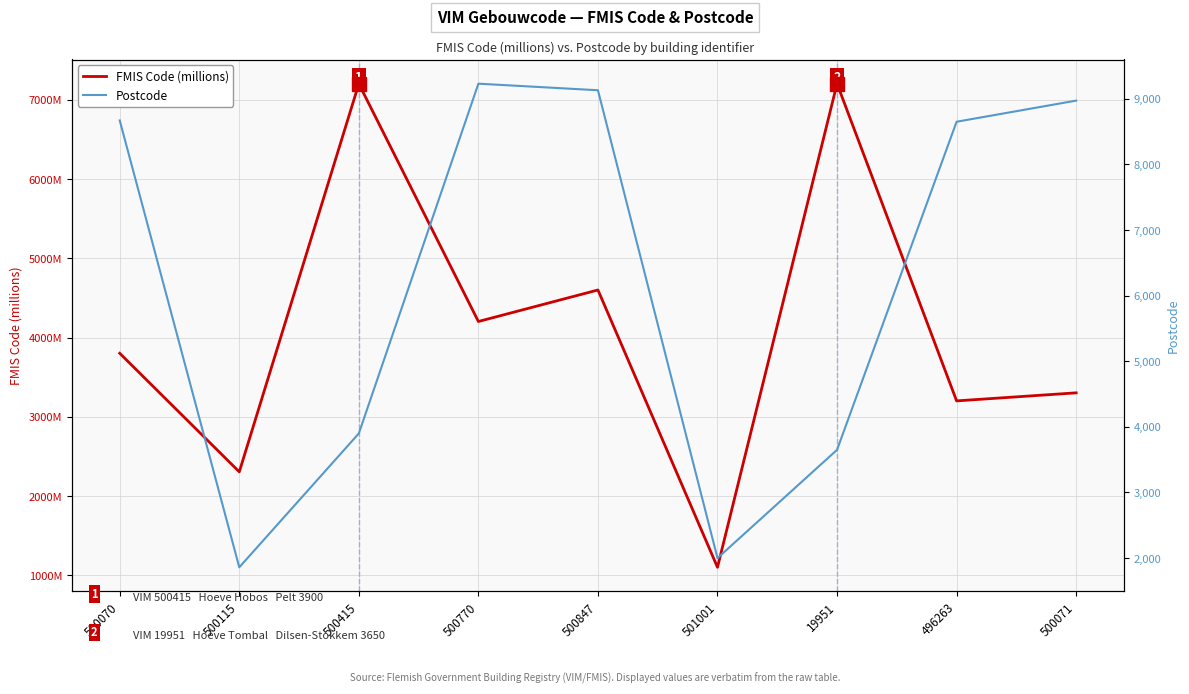

At how many categories does at least one series exceed 1666?

9